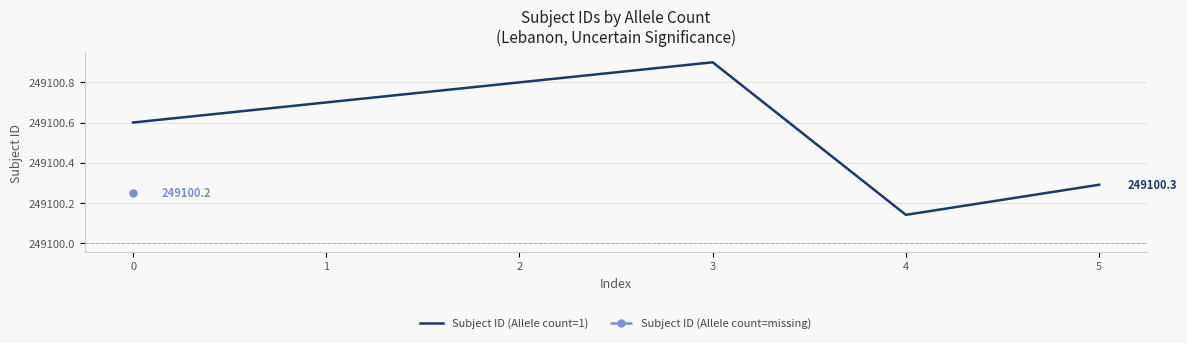

Approximately how many times larger is the value at 2 compared to 1?

1.0